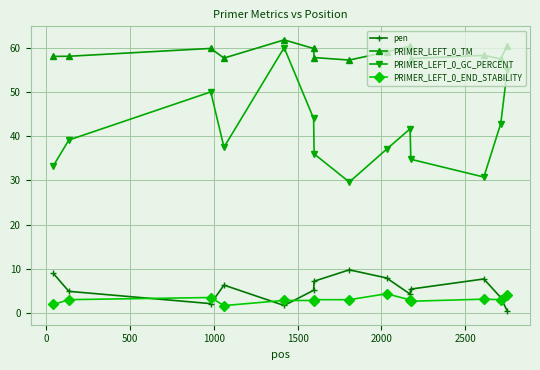

What is the minimum value for PRIMER_LEFT_0_GC_PERCENT?

29.6